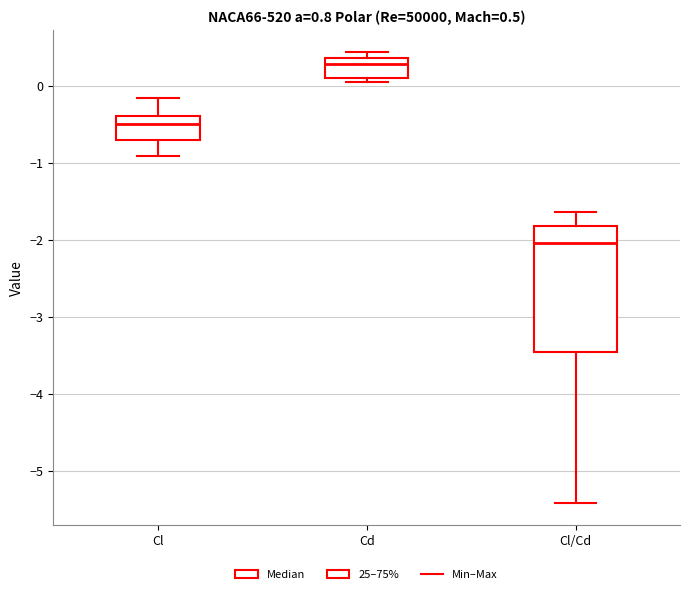

Which box's median line is the lowest?

Cl/Cd